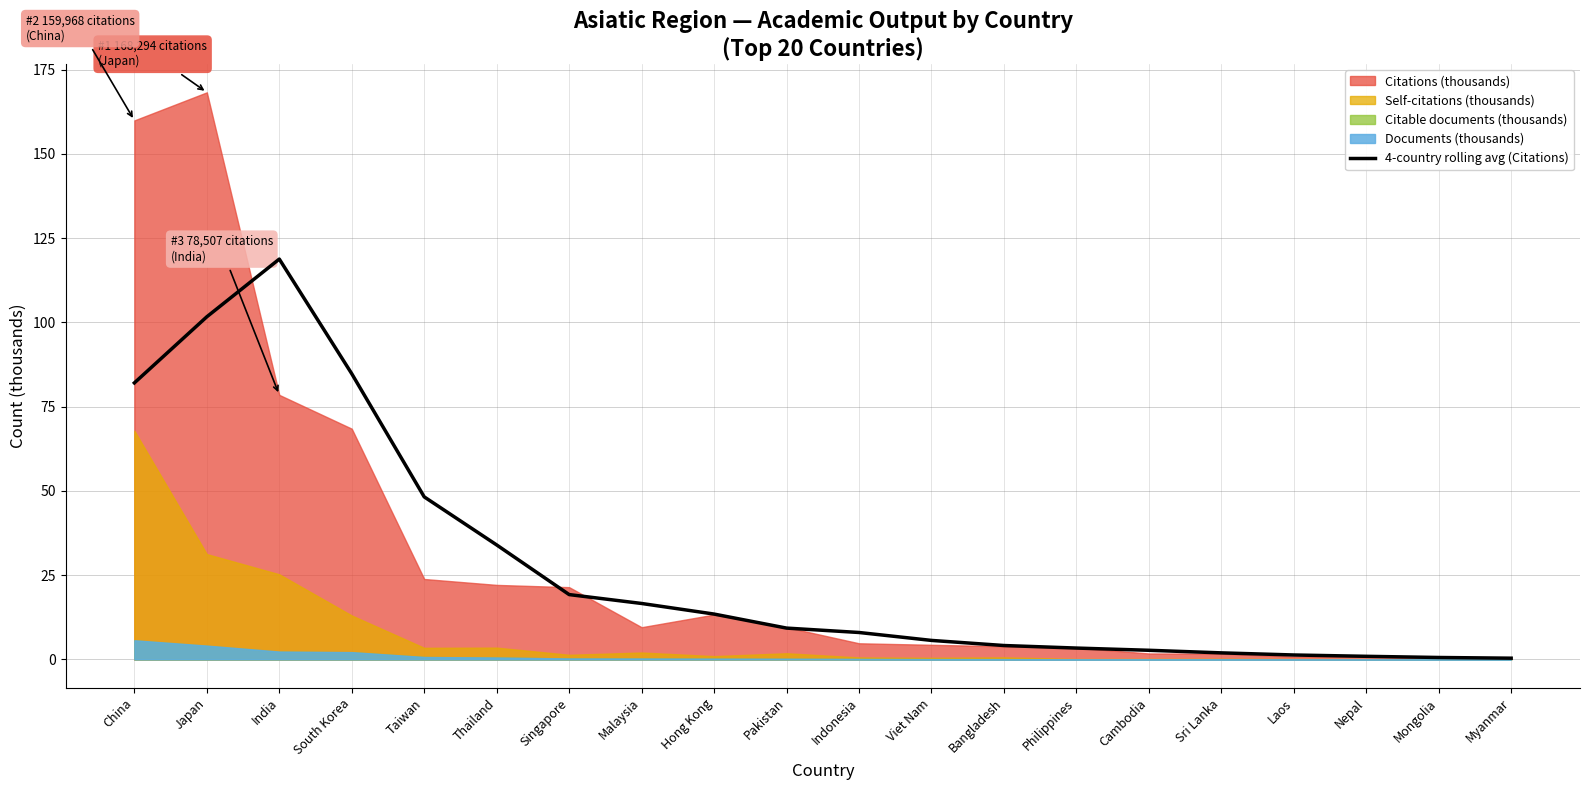

What is the value of the 8th point from the left?

16.6